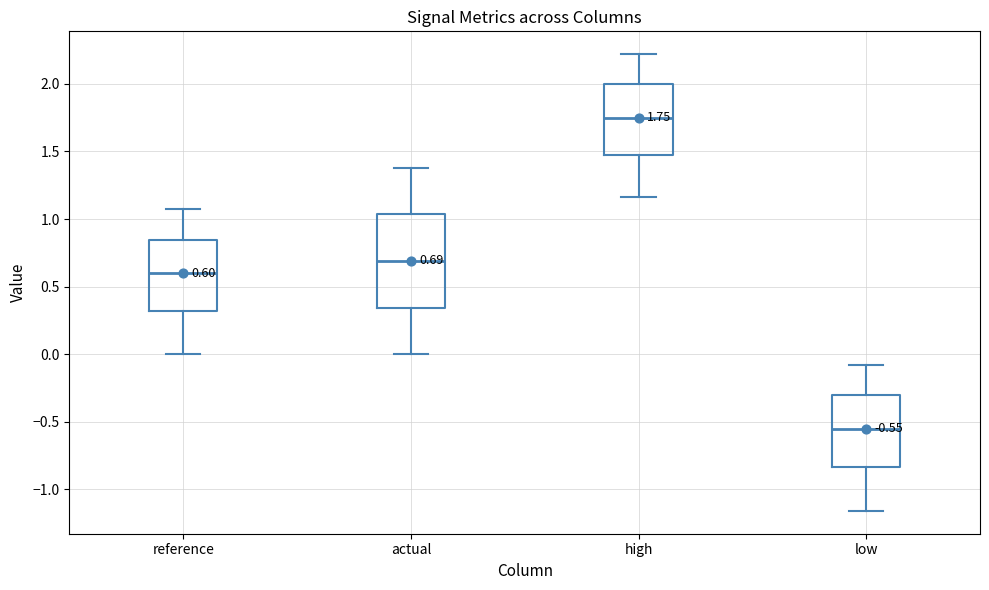

Which box has the lowest median line?

low